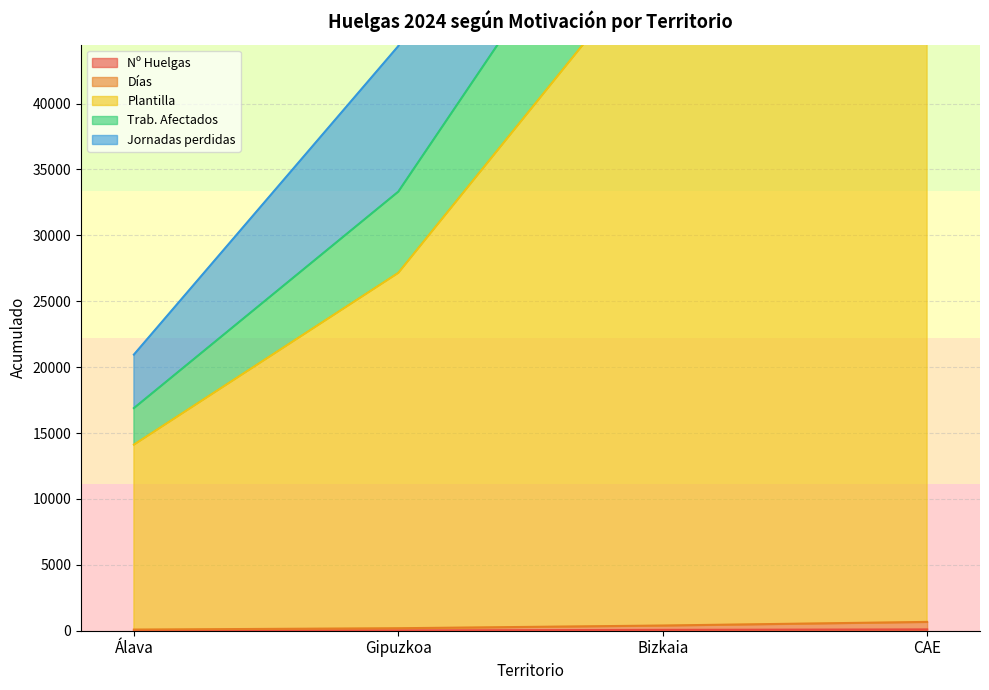

True or false: Nº Huelgas and Trab. Afectados cross at least once.

False